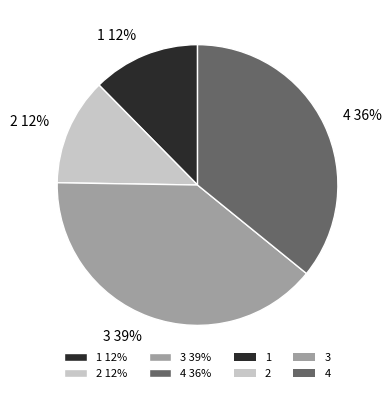

How many segments does this pie chart have?

4